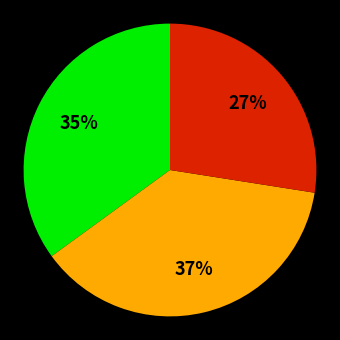

Does any single category account for the majority?

No